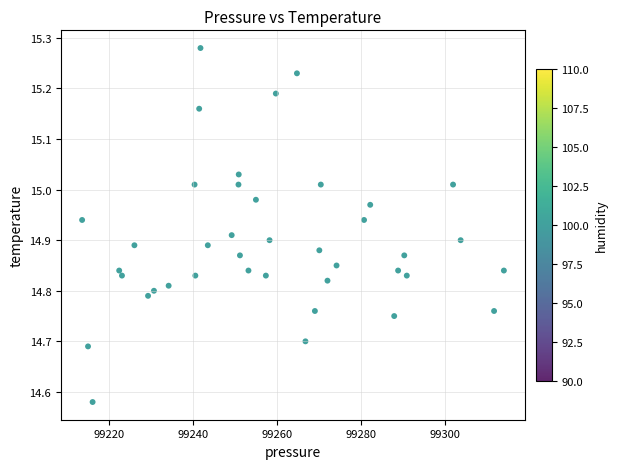

What is the range of X values (max minus min)?

100.6